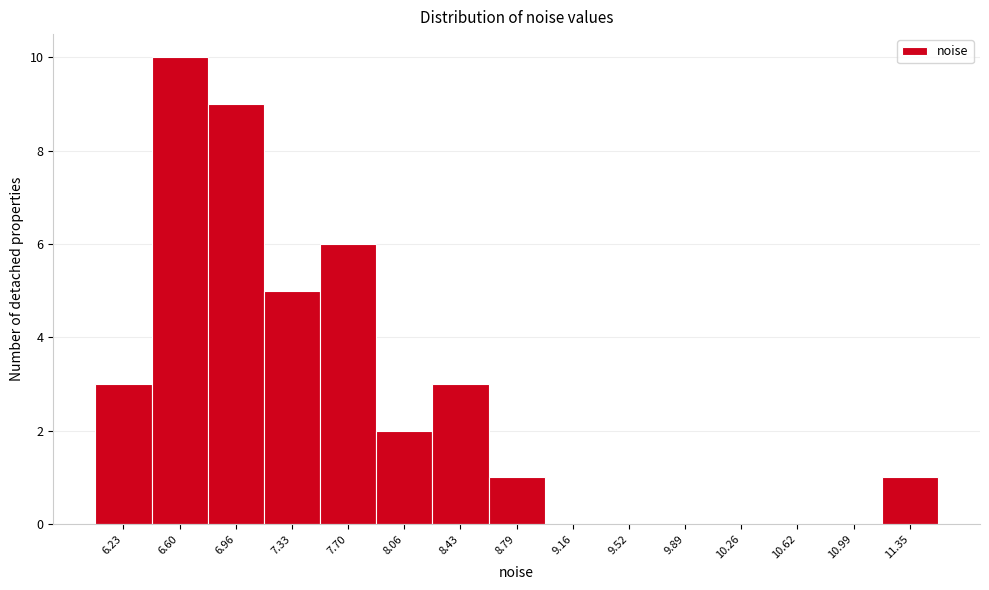

Reading left to right, list all the values displayed in this chart.

6.23=3	6.60=10	6.96=9	7.33=5	7.70=6	8.06=2	8.43=3	8.79=1	9.16=0	9.52=0	9.89=0	10.26=0	10.62=0	10.99=0	11.35=1